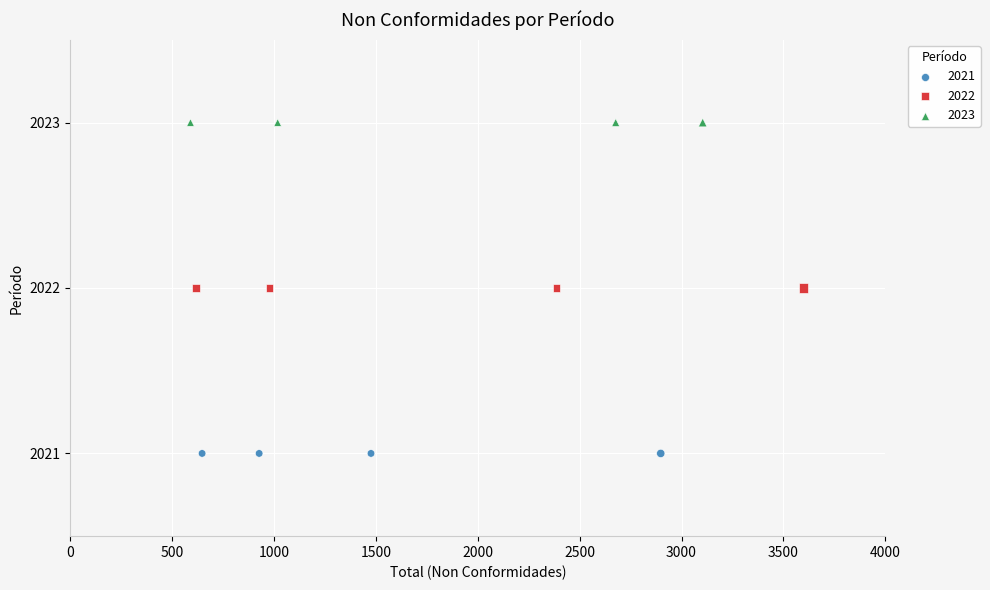

Which series contains the lowest Y value?

2021